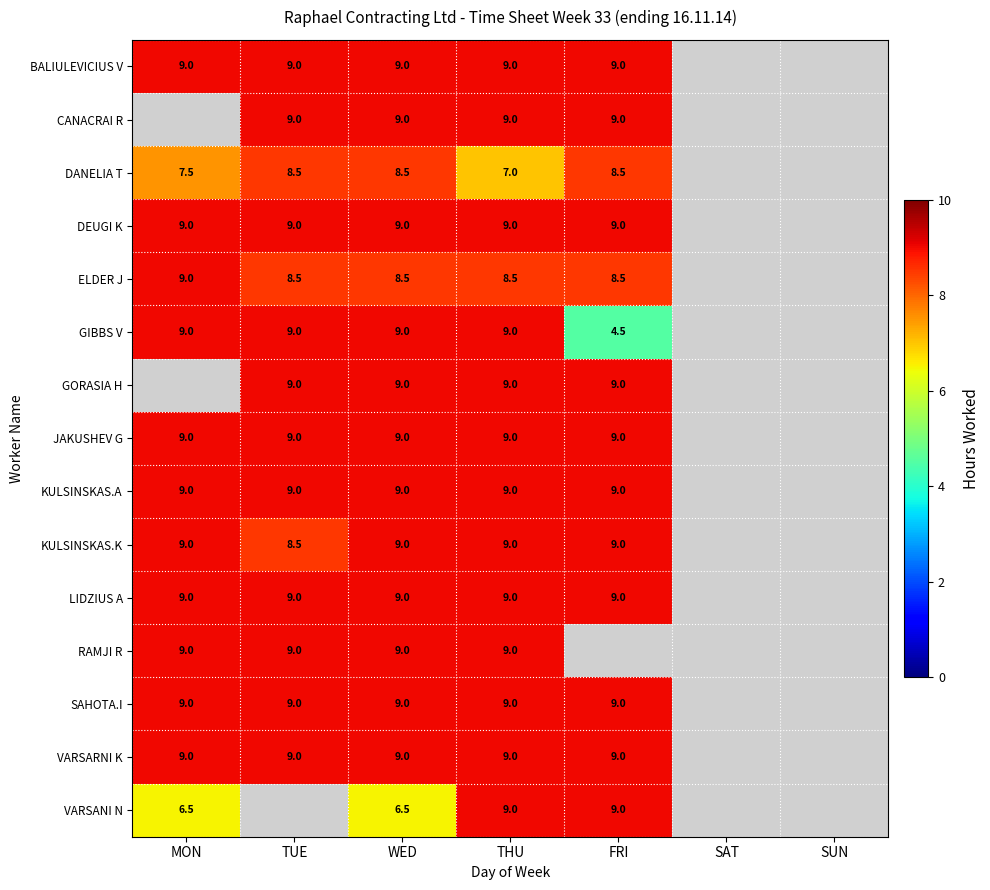

The value of SAHOTA.I at FRI is 4.8. True or false?

False